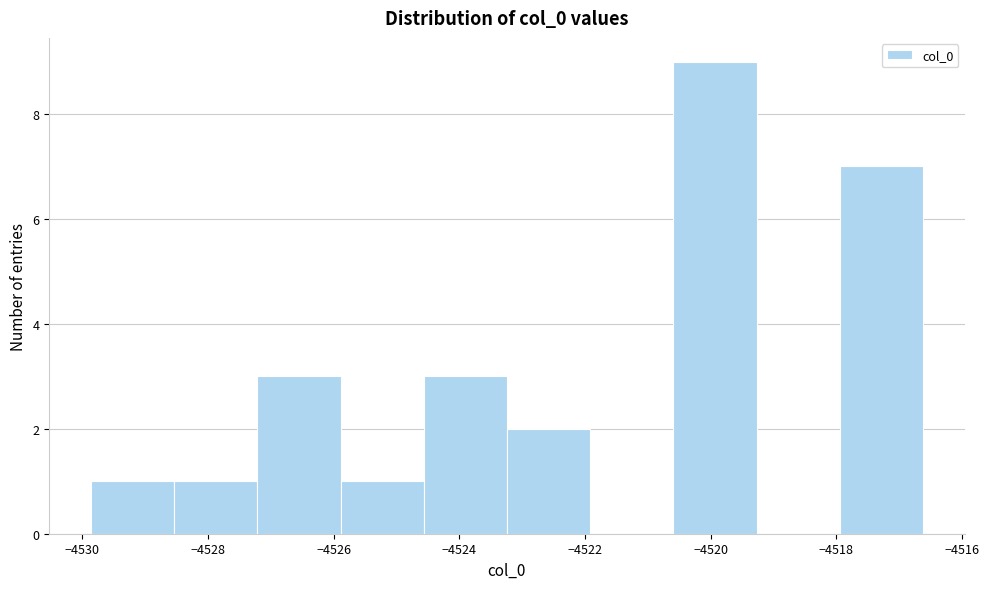

Reading left to right, list every bar in this chart as the range it spans on the x-axis followed by its height. Neither the bar edges nor the heights are printed on the chart, so give them approximately, as read against the axes.

-4529.8 to -4528.6: 1
-4528.6 to -4527.2: 1
-4527.2 to -4525.8: 3
-4525.8 to -4524.6: 1
-4524.6 to -4523.2: 3
-4523.2 to -4522.0: 2
-4522.0 to -4520.6: 0
-4520.6 to -4519.2: 9
-4519.2 to -4518.0: 0
-4518.0 to -4516.6: 7